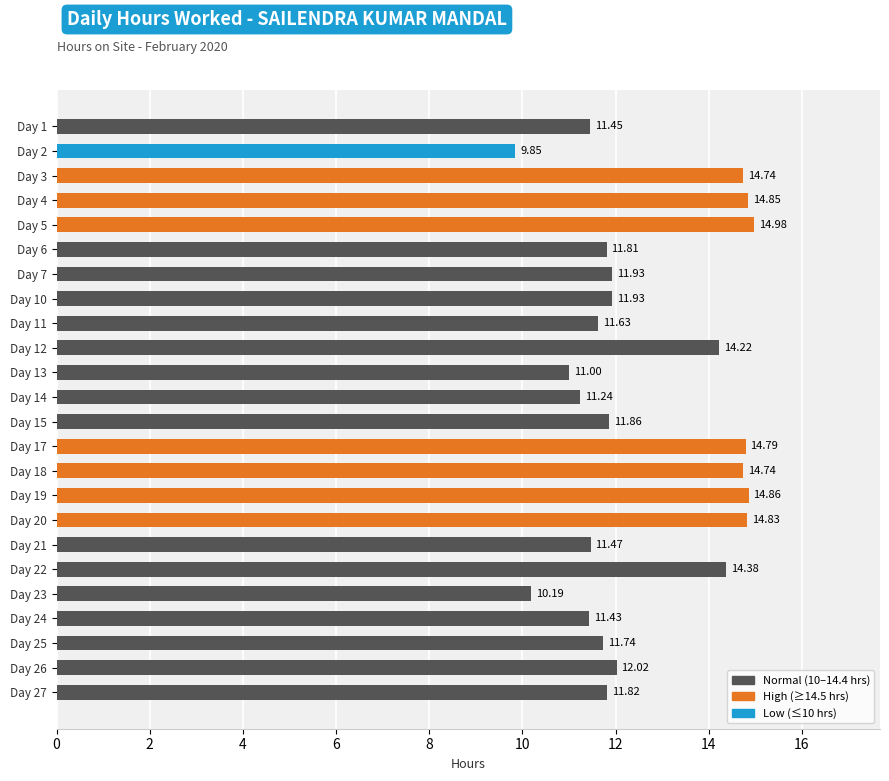

What is the sum of all values?

303.8